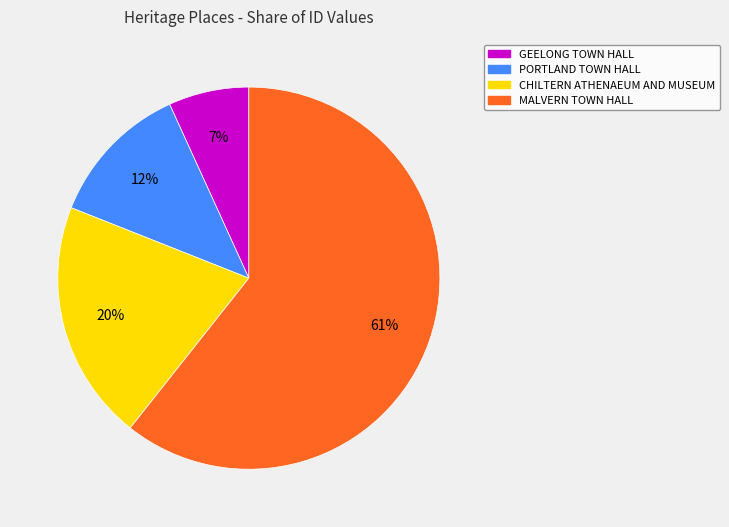

What is the smallest slice in the pie chart?

GEELONG TOWN HALL